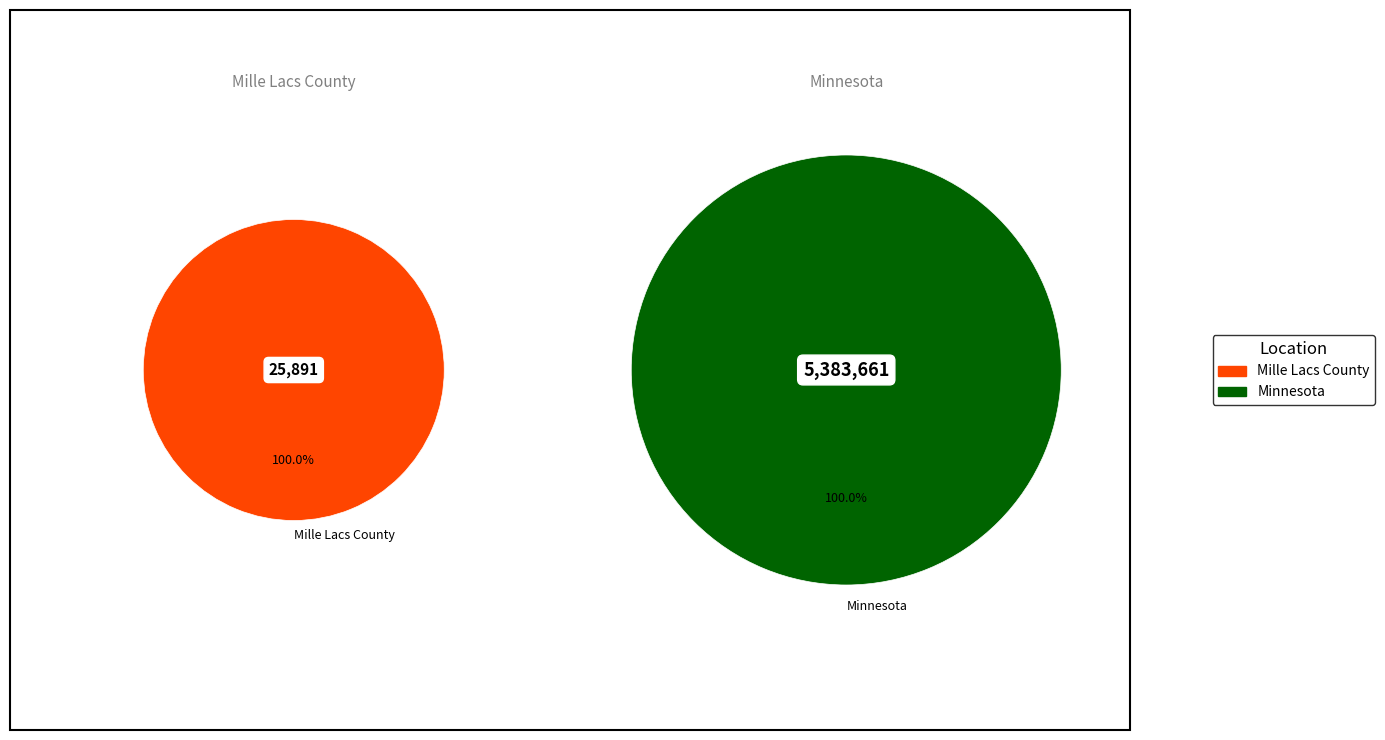

How many slices are in this pie chart?

2